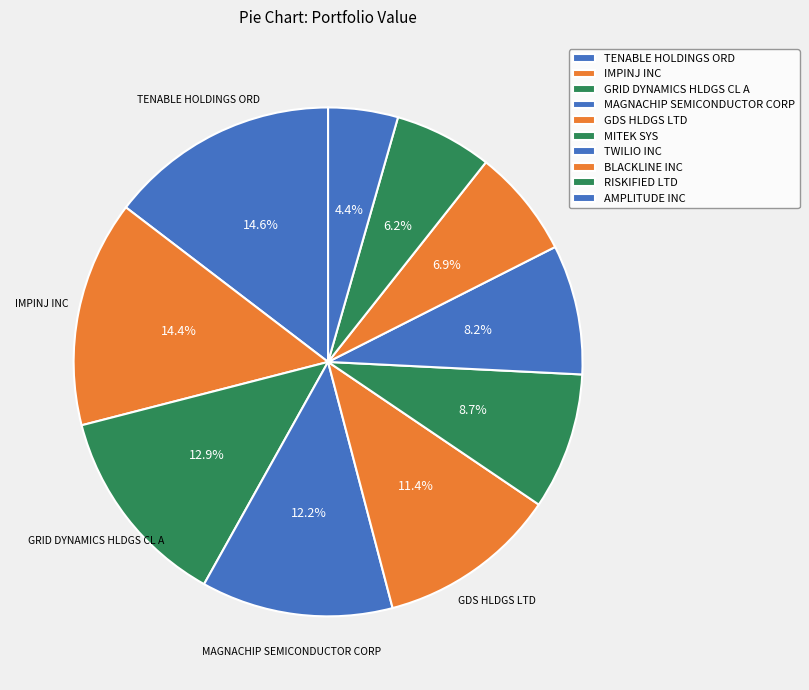

What is the smallest slice in the pie chart?

AMPLITUDE INC